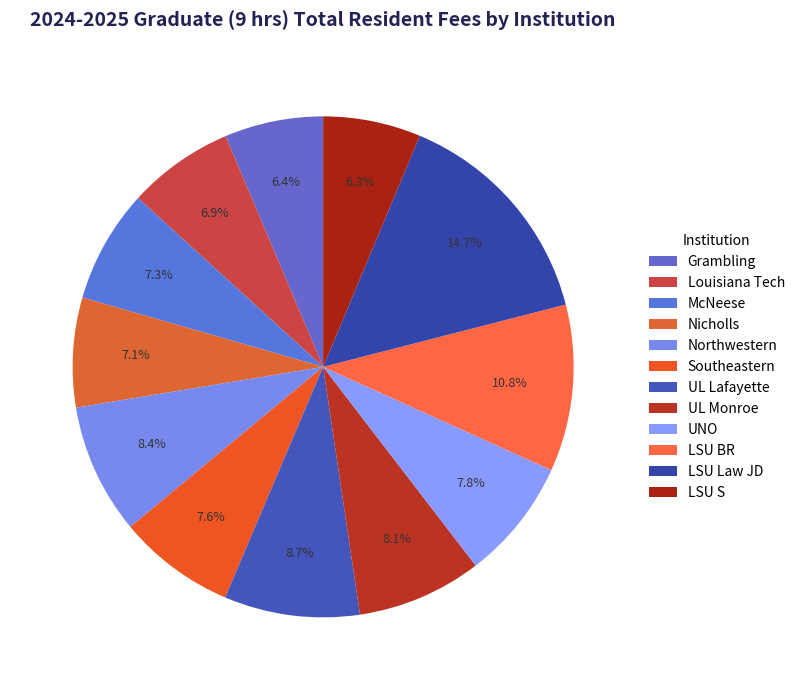

Is it true that Nicholls is 1% of the pie?

False